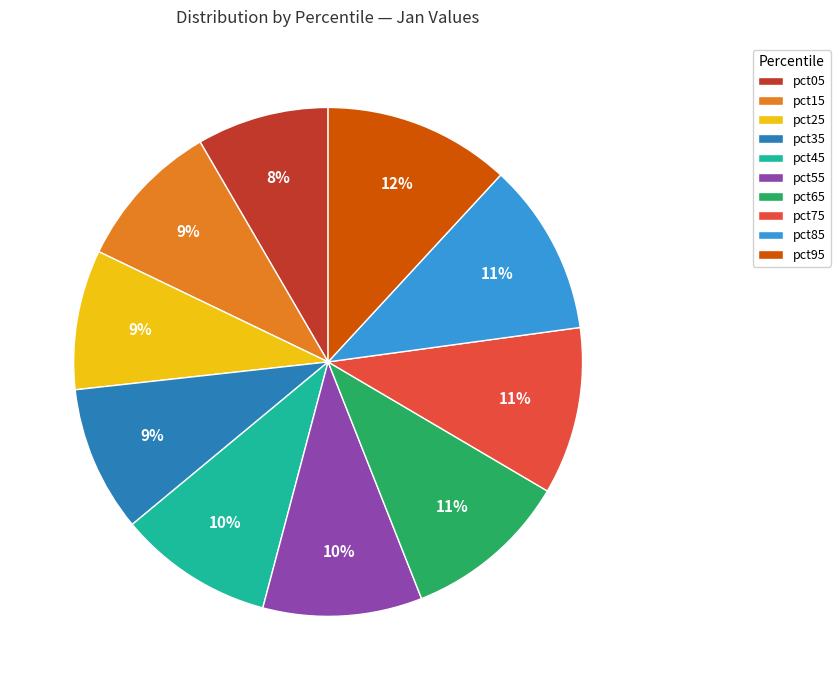

True or false: pct95 accounts for 12% of the total.

True